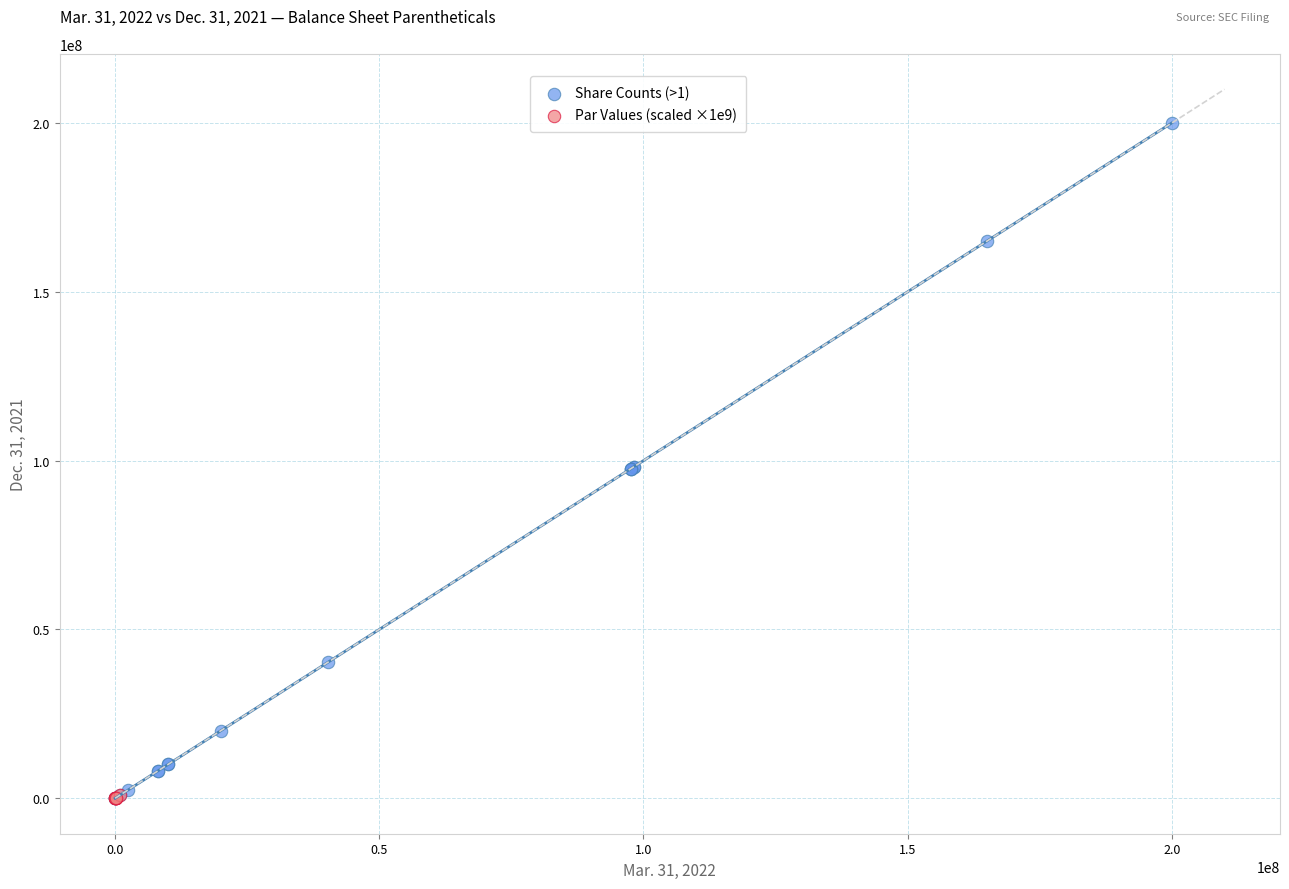

Which series has the largest Y range (max minus min)?

Share Counts (>1)